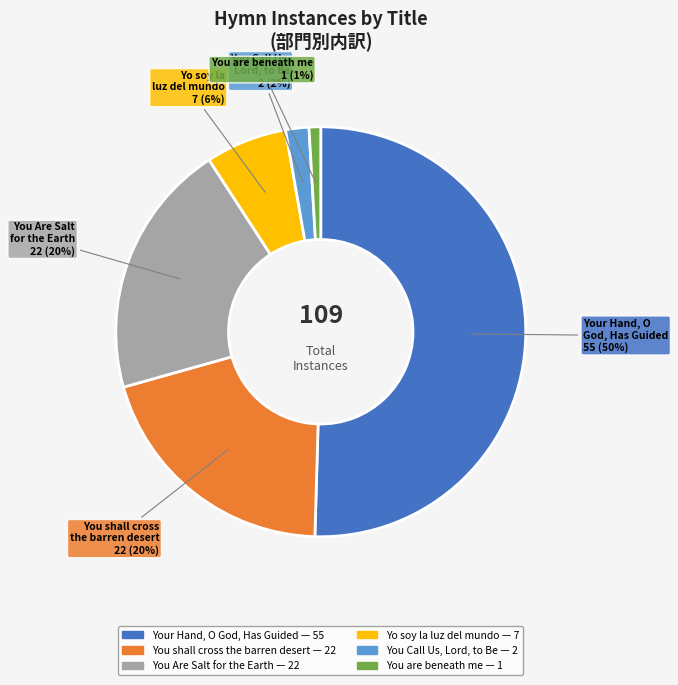

To the nearest percent, what portion does You Are Salt for the Earth represent?

20%